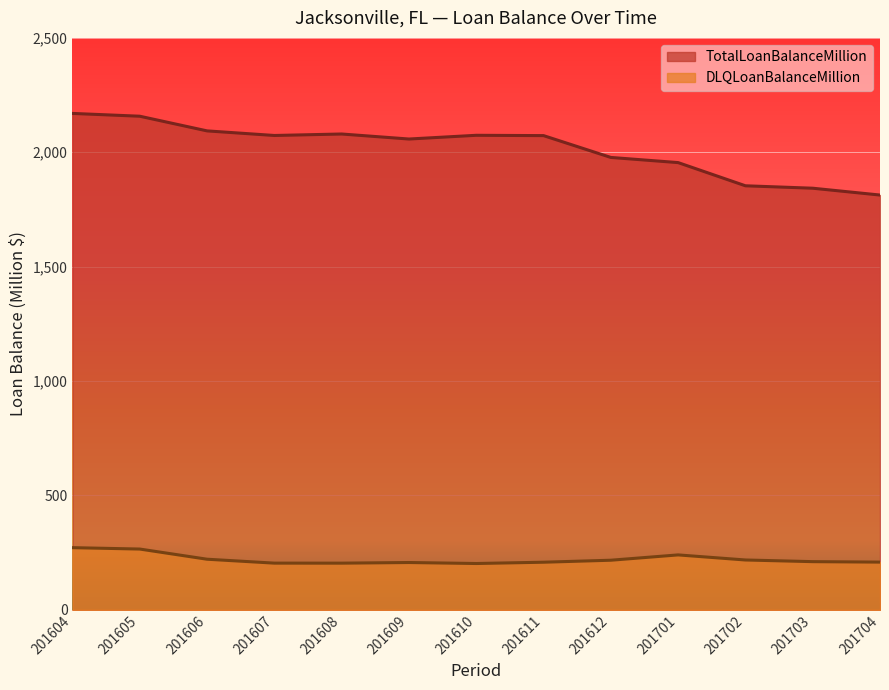

True or false: TotalLoanBalanceMillion has a value of 475.5 at 201608.

False